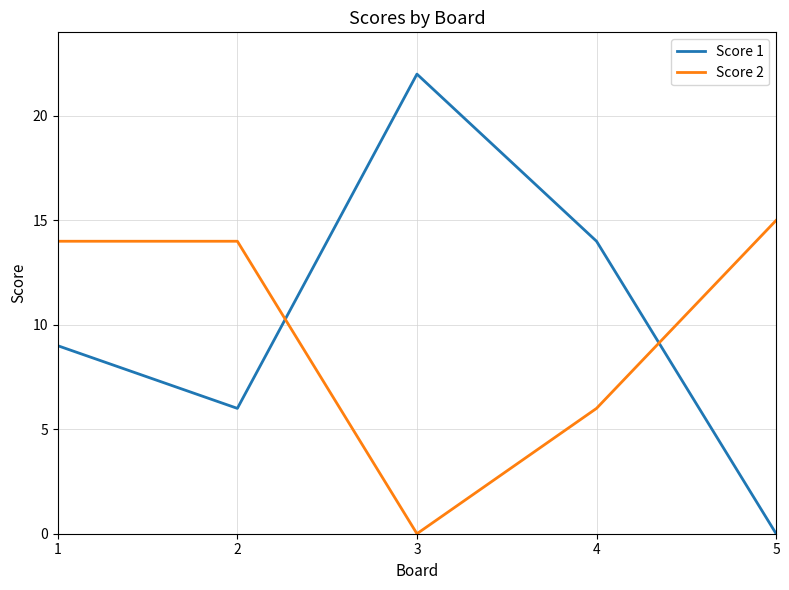

At which label does Score 2 reach its minimum?

3